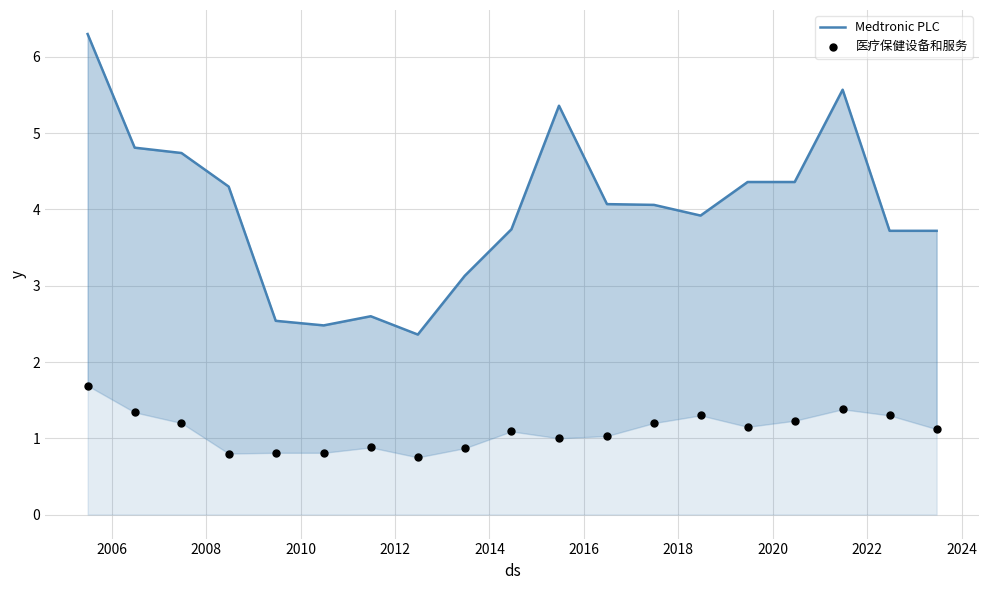

Which series has the largest total across all categories?

Medtronic PLC